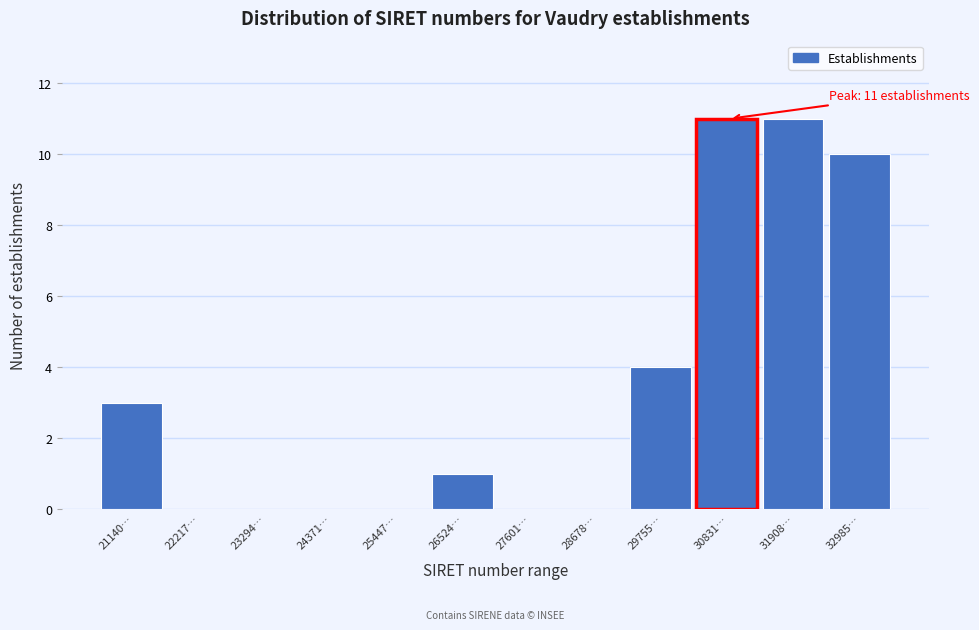

What is the maximum value shown in the chart?

11